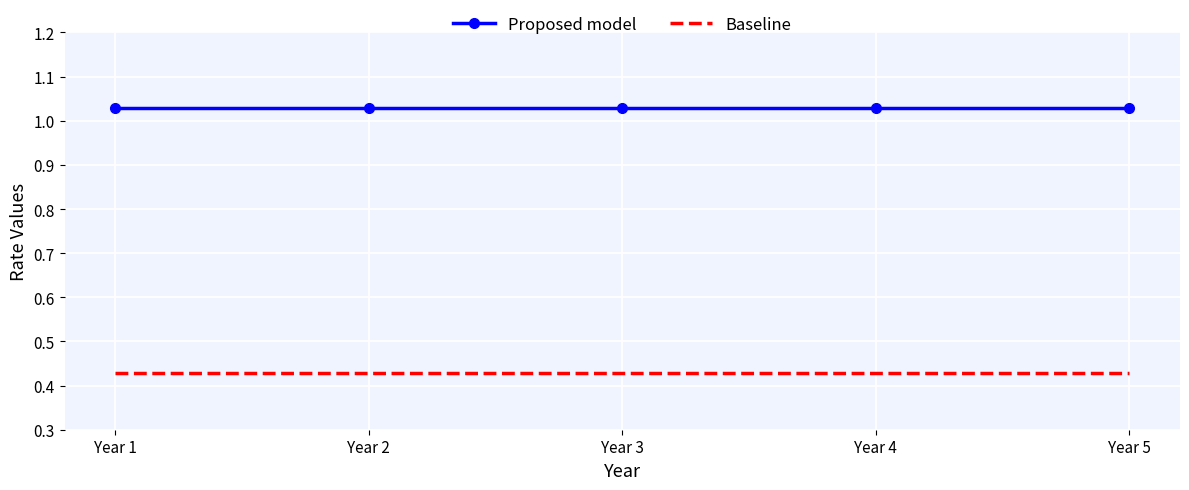

True or false: Baseline and Proposed model cross at least once.

False